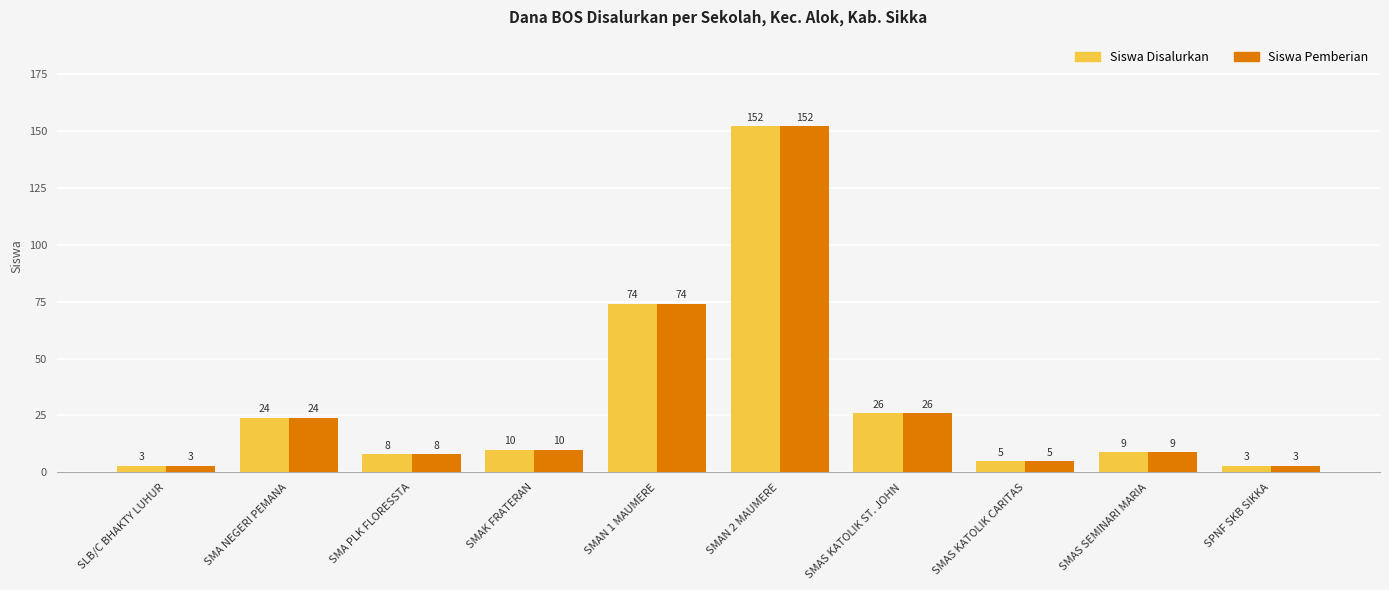

At how many categories does at least one series exceed 103?

1